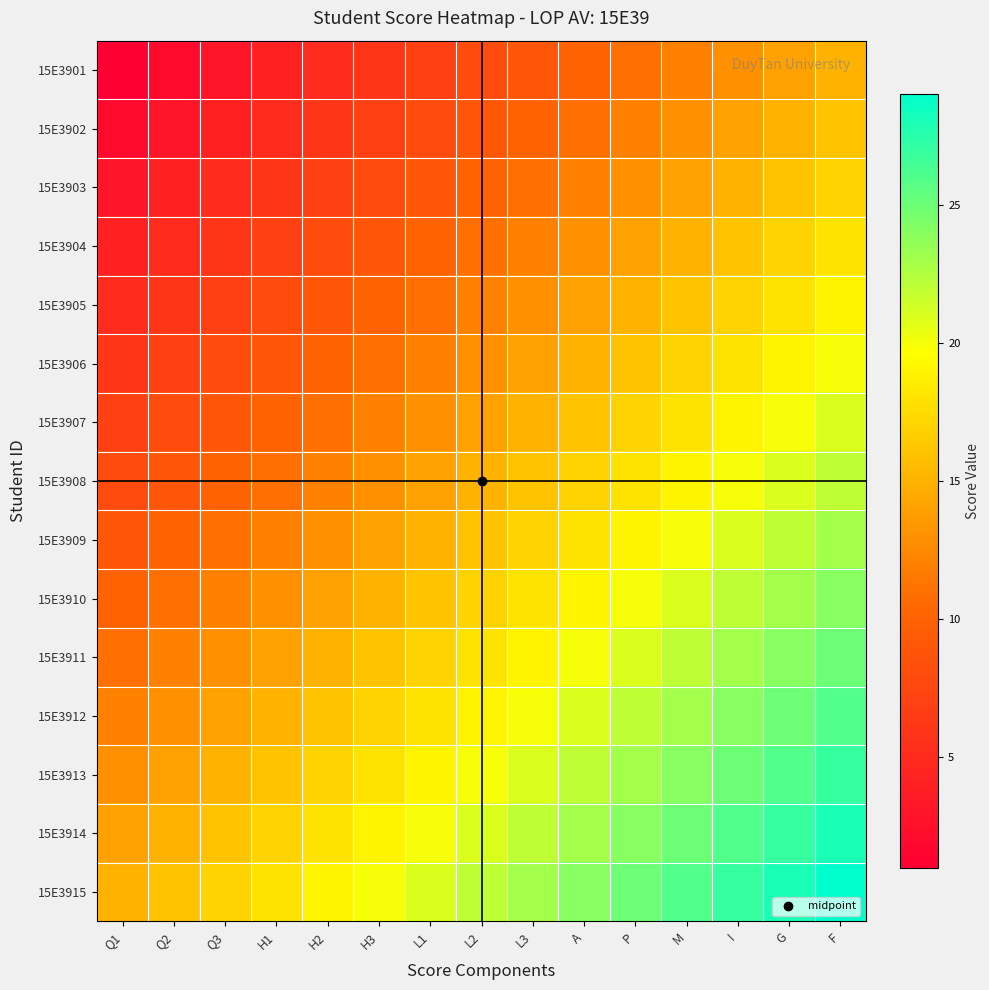

Reading left to right, what are all the values shown in this chart?

15E3901: Q1=1	Q2=2	Q3=3	H1=4	H2=5	H3=6	L1=7	L2=8	L3=9	A=10	P=11	M=12	I=13	G=14	F=15
15E3902: Q1=2	Q2=3	Q3=4	H1=5	H2=6	H3=7	L1=8	L2=9	L3=10	A=11	P=12	M=13	I=14	G=15	F=16
15E3903: Q1=3	Q2=4	Q3=5	H1=6	H2=7	H3=8	L1=9	L2=10	L3=11	A=12	P=13	M=14	I=15	G=16	F=17
15E3904: Q1=4	Q2=5	Q3=6	H1=7	H2=8	H3=9	L1=10	L2=11	L3=12	A=13	P=14	M=15	I=16	G=17	F=18
15E3905: Q1=5	Q2=6	Q3=7	H1=8	H2=9	H3=10	L1=11	L2=12	L3=13	A=14	P=15	M=16	I=17	G=18	F=19
15E3906: Q1=6	Q2=7	Q3=8	H1=9	H2=10	H3=11	L1=12	L2=13	L3=14	A=15	P=16	M=17	I=18	G=19	F=20
15E3907: Q1=7	Q2=8	Q3=9	H1=10	H2=11	H3=12	L1=13	L2=14	L3=15	A=16	P=17	M=18	I=19	G=20	F=21
15E3908: Q1=8	Q2=9	Q3=10	H1=11	H2=12	H3=13	L1=14	L2=15	L3=16	A=17	P=18	M=19	I=20	G=21	F=22
15E3909: Q1=9	Q2=10	Q3=11	H1=12	H2=13	H3=14	L1=15	L2=16	L3=17	A=18	P=19	M=20	I=21	G=22	F=23
15E3910: Q1=10	Q2=11	Q3=12	H1=13	H2=14	H3=15	L1=16	L2=17	L3=18	A=19	P=20	M=21	I=22	G=23	F=24
15E3911: Q1=11	Q2=12	Q3=13	H1=14	H2=15	H3=16	L1=17	L2=18	L3=19	A=20	P=21	M=22	I=23	G=24	F=25
15E3912: Q1=12	Q2=13	Q3=14	H1=15	H2=16	H3=17	L1=18	L2=19	L3=20	A=21	P=22	M=23	I=24	G=25	F=26
15E3913: Q1=13	Q2=14	Q3=15	H1=16	H2=17	H3=18	L1=19	L2=20	L3=21	A=22	P=23	M=24	I=25	G=26	F=27
15E3914: Q1=14	Q2=15	Q3=16	H1=17	H2=18	H3=19	L1=20	L2=21	L3=22	A=23	P=24	M=25	I=26	G=27	F=28
15E3915: Q1=15	Q2=16	Q3=17	H1=18	H2=19	H3=20	L1=21	L2=22	L3=23	A=24	P=25	M=26	I=27	G=28	F=29